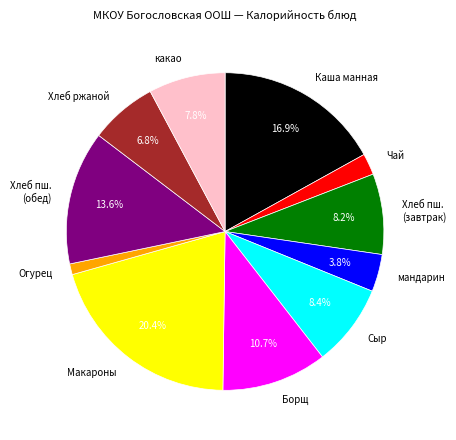

Combined, do Хлеб пш. (обед) and Борщ account for over 50%?

No